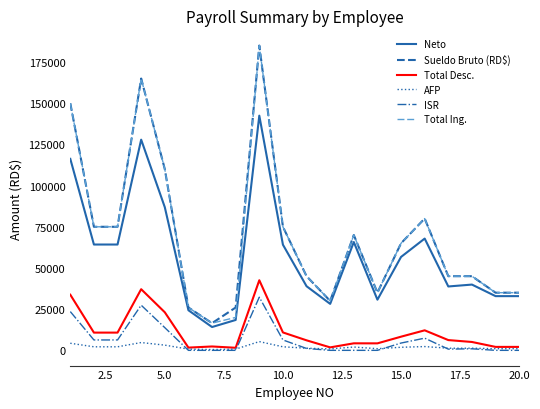

True or false: Neto and Total Desc. cross at least once.

False